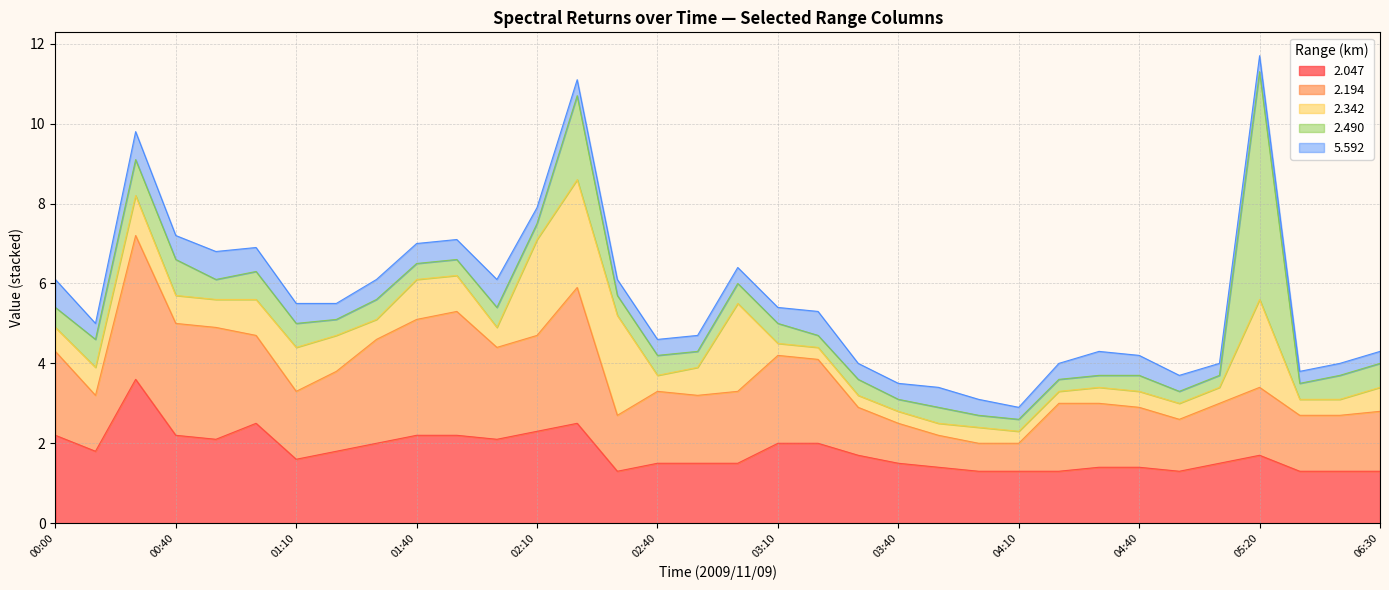

What is the difference between the maximum and second lowest values in the   2.194 series?

2.9